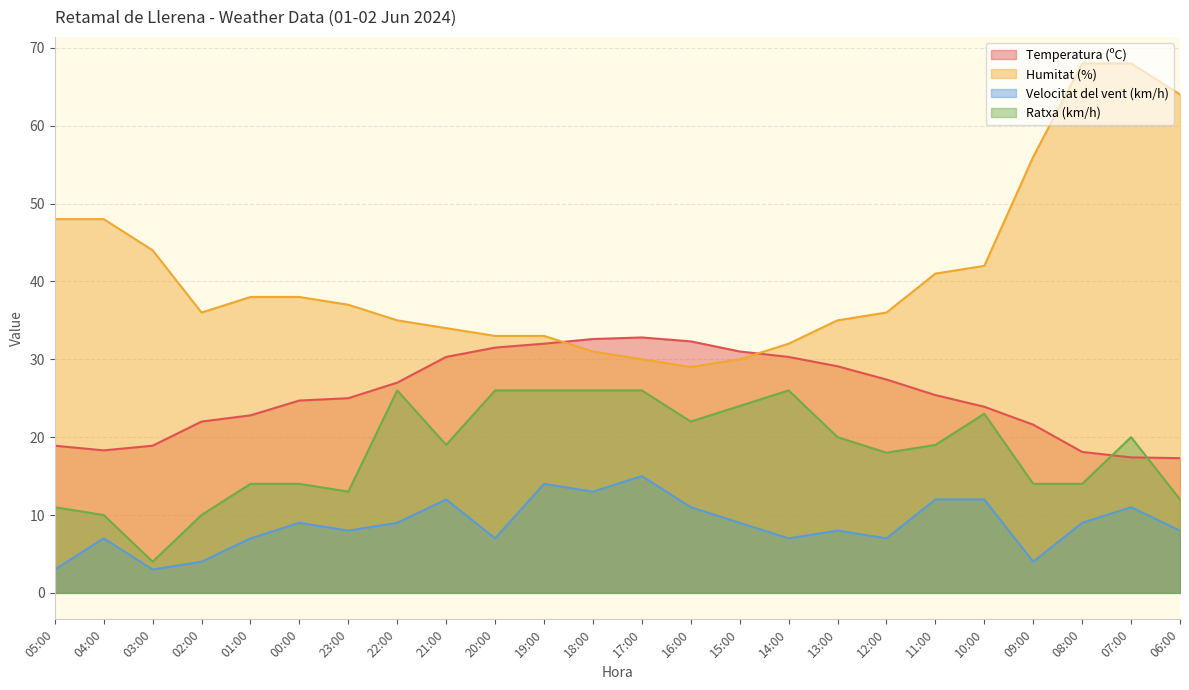

At which label does Velocitat del vent (km/h) first exceed 9?

21:00